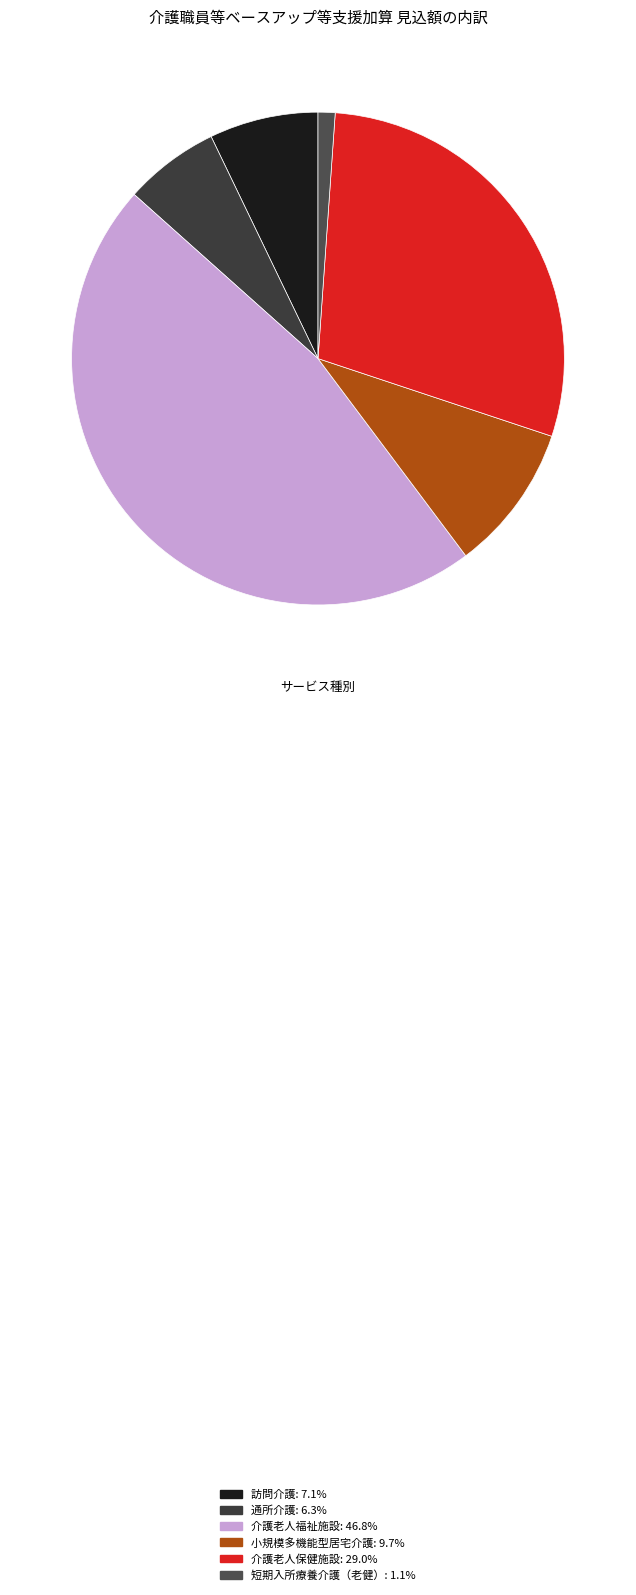

Does 介護老人福祉施設 account for over 50% of the chart?

No